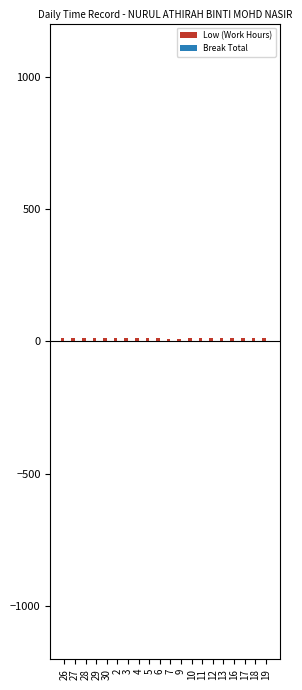

The Break Total series shows -0.5 at 13. True or false?

False